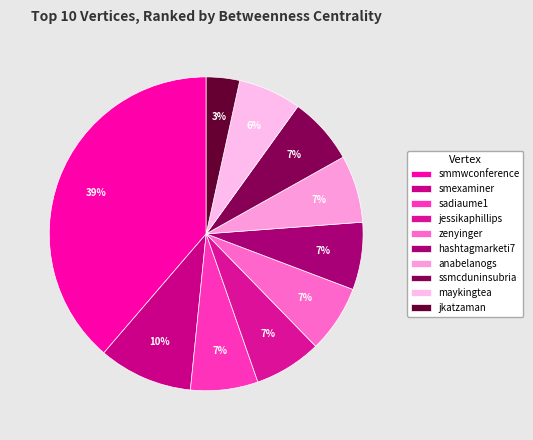

How many slices are in this pie chart?

10